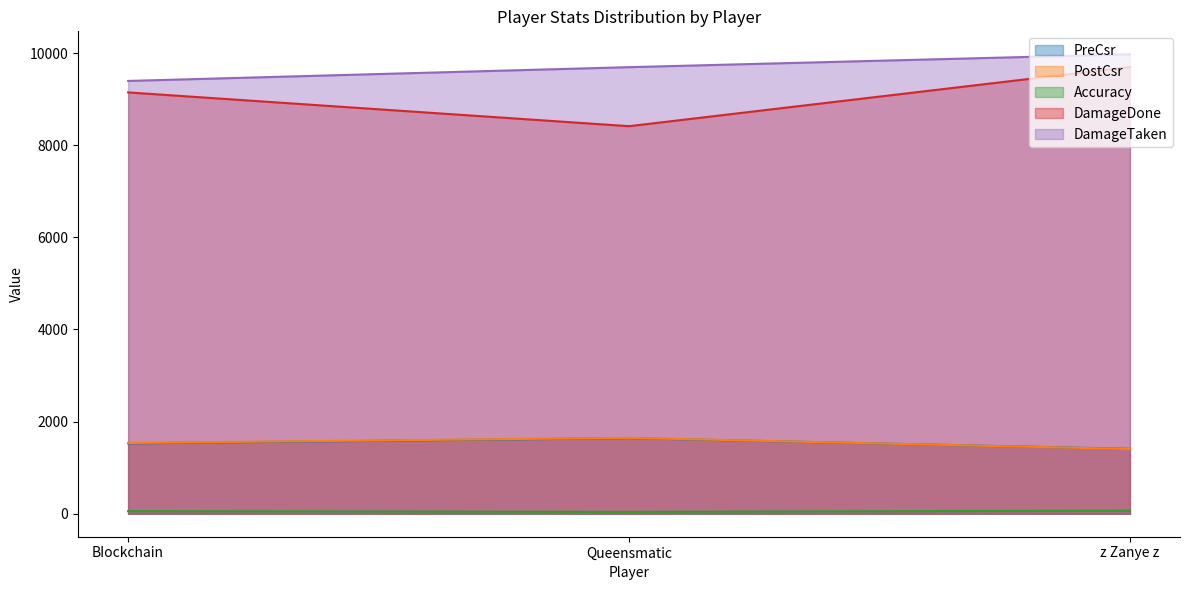

Count the number of data series in this chart.

5